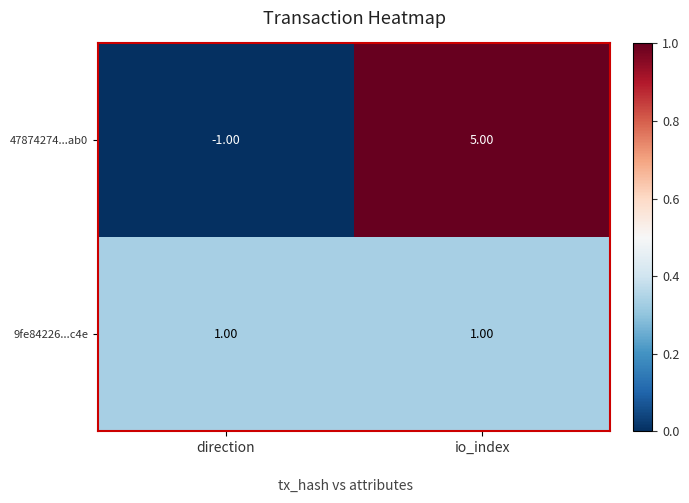

Which series has the largest total across all categories?

47874274...ab0